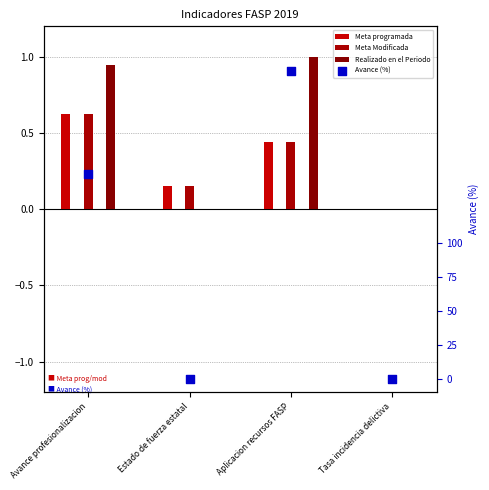

Which series has the widest spread of Y values?

Avance (%)